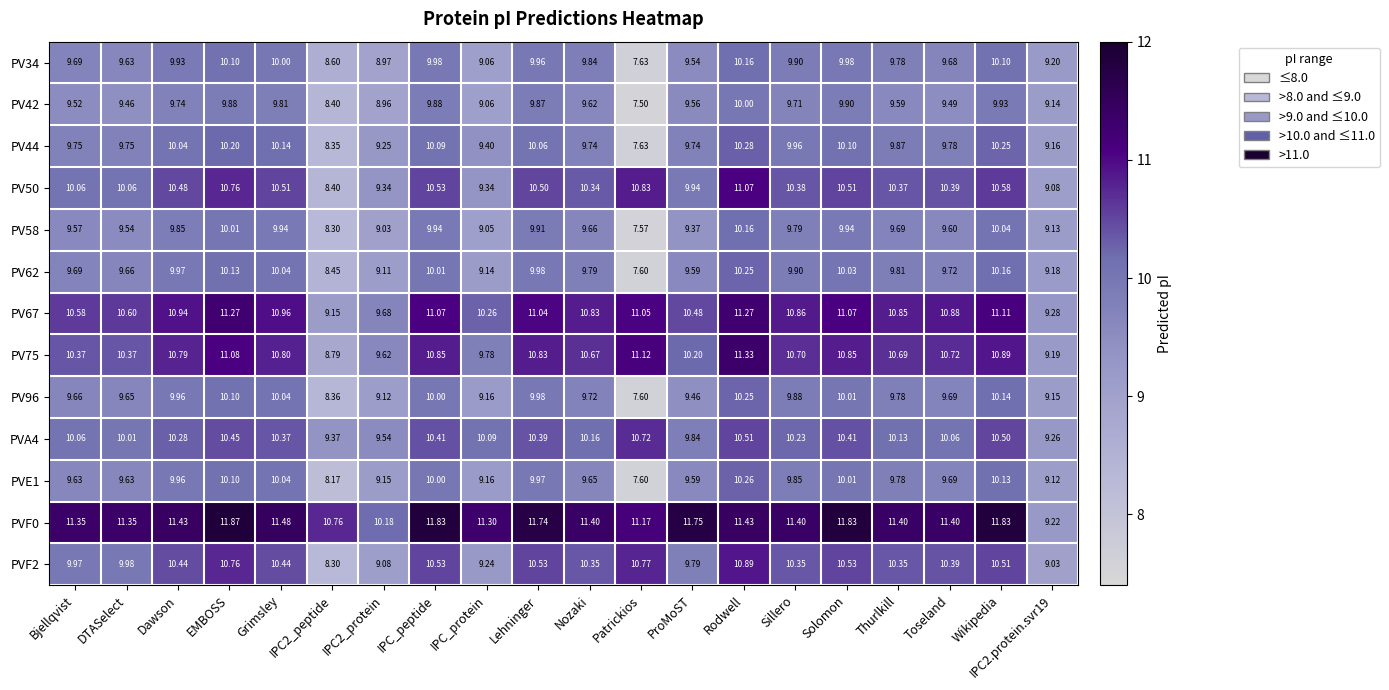

At Nozaki, list the series in order from smallest to largest.

PV42, PVE1, PV58, PV96, PV44, PV62, PV34, PVA4, PV50, PVF2, PV75, PV67, PVF0